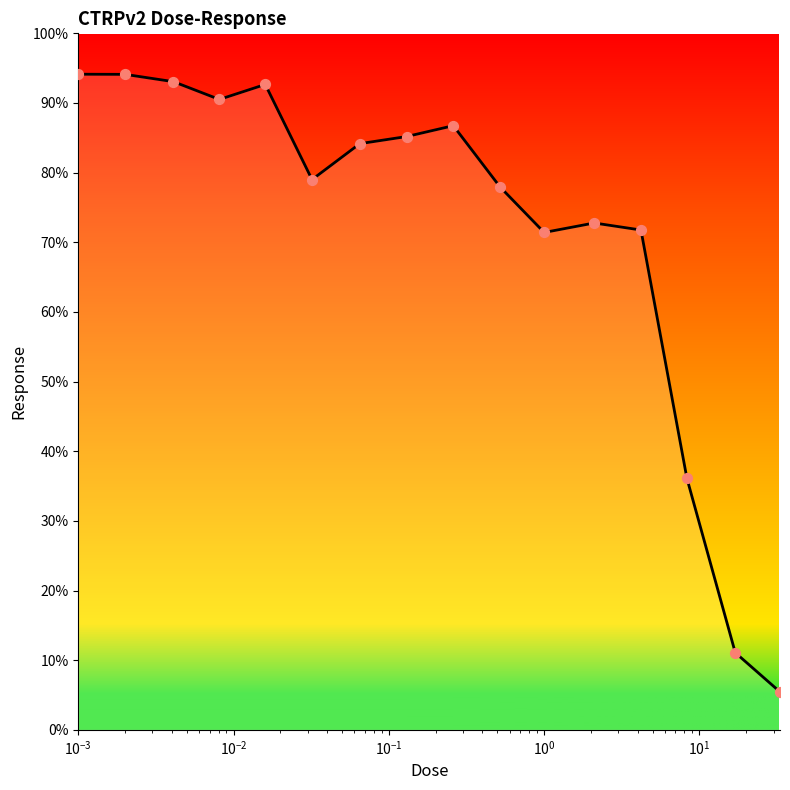

What is the minimum value shown in the chart?

5.4